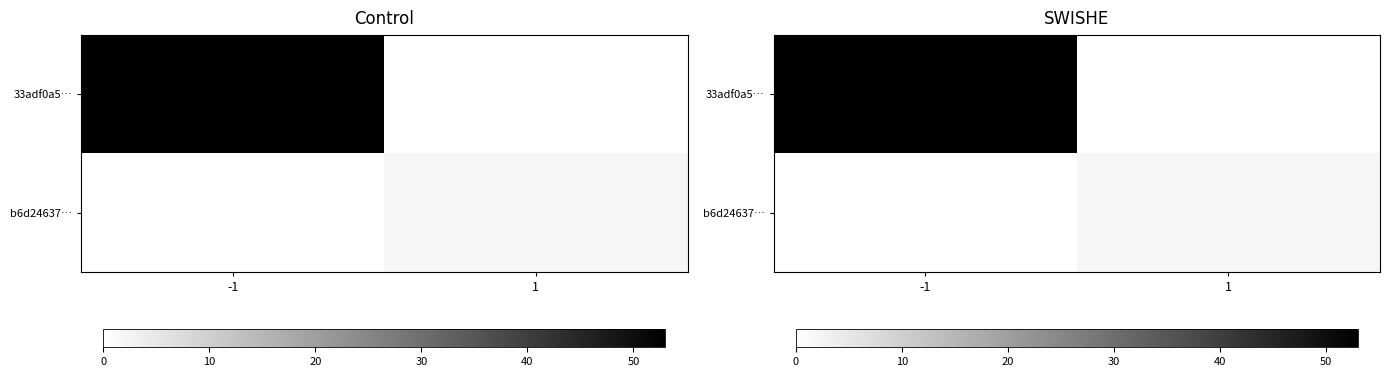

Rank the series by their average value, from highest to lowest.

33adf0a5…, b6d24637…